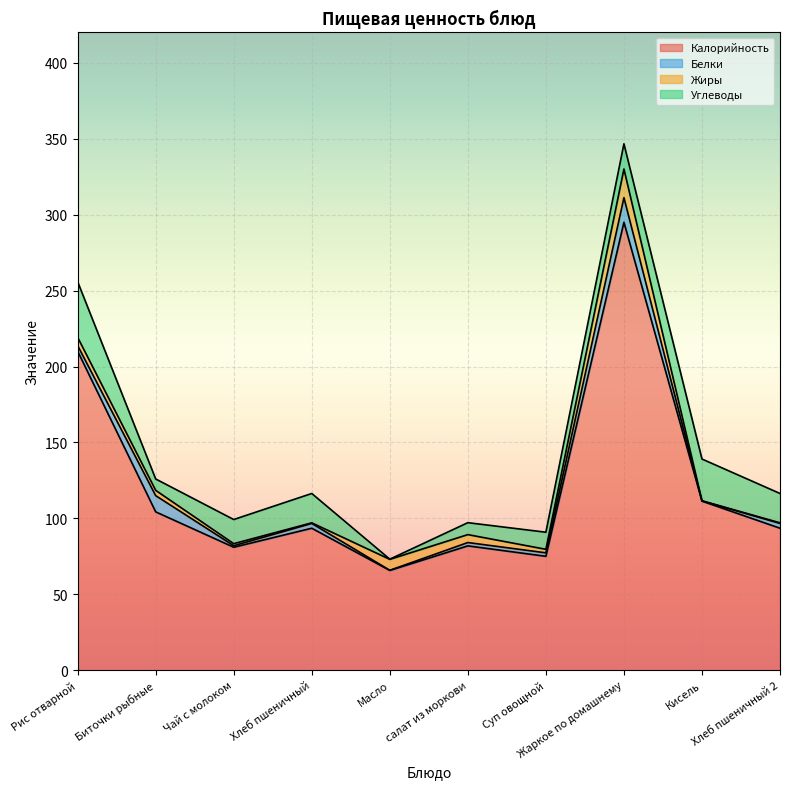

How many data points does each series have?

10